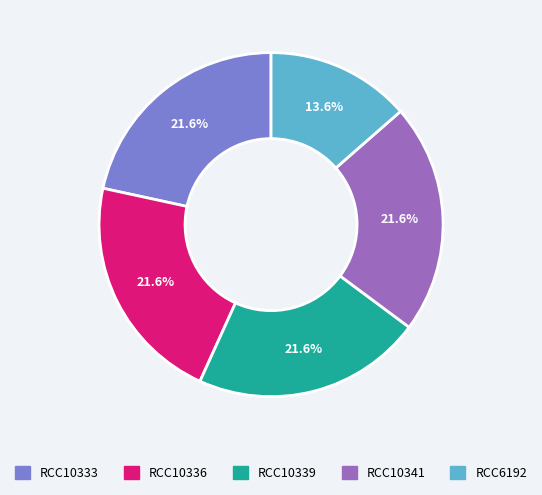

To the nearest percent, what percentage of the pie is RCC10336?

22%